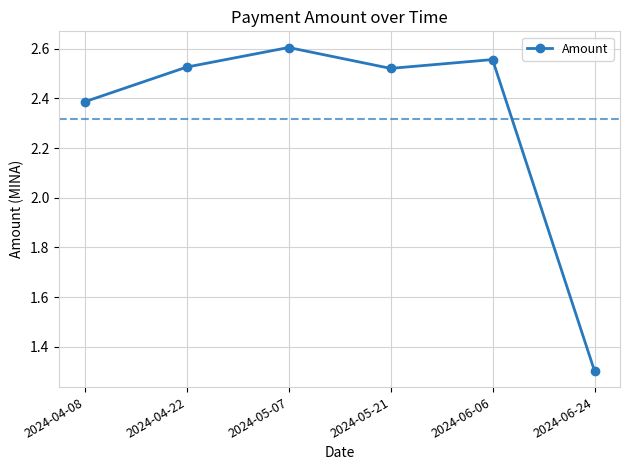

What is the smallest value displayed?

1.3